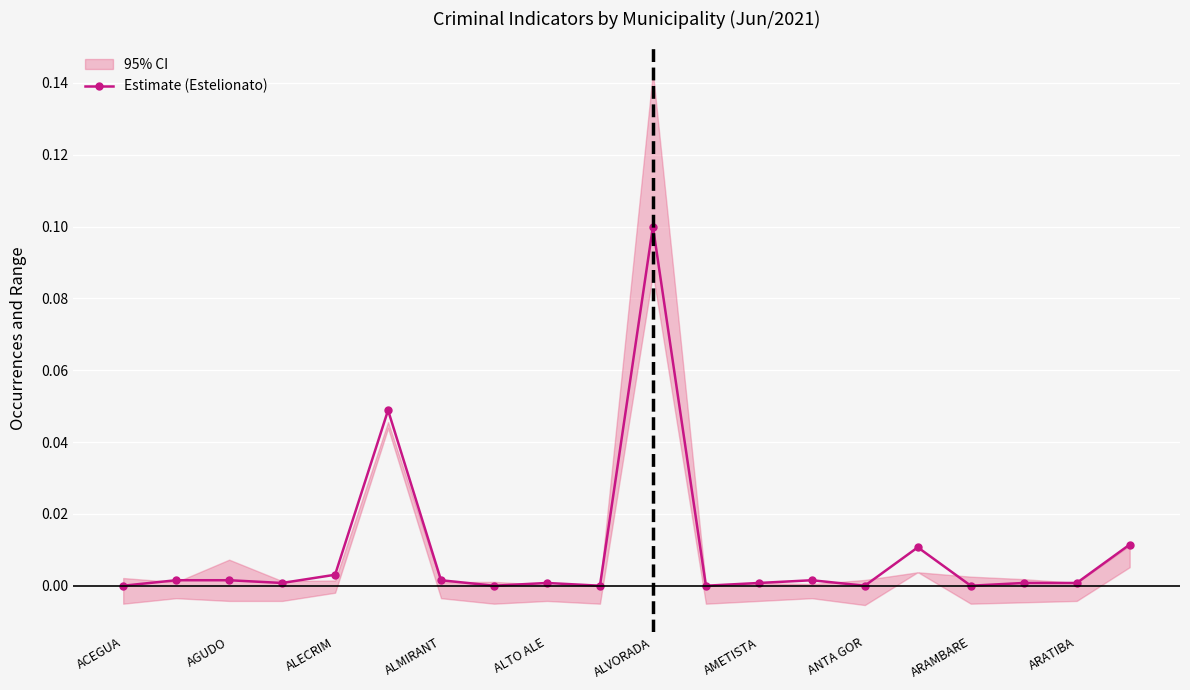

True or false: the data has more than 1 interior local peaks.

True